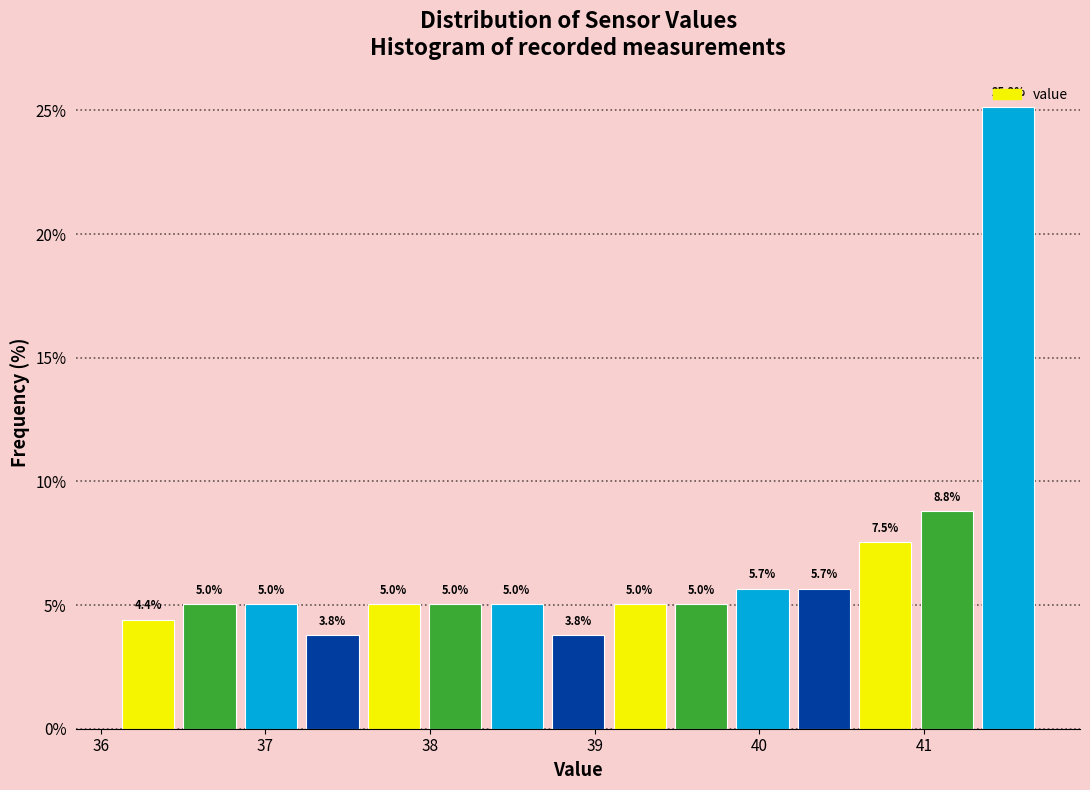

Read against the x-axis, roughly where is the centre of the tallest bar?

41.5